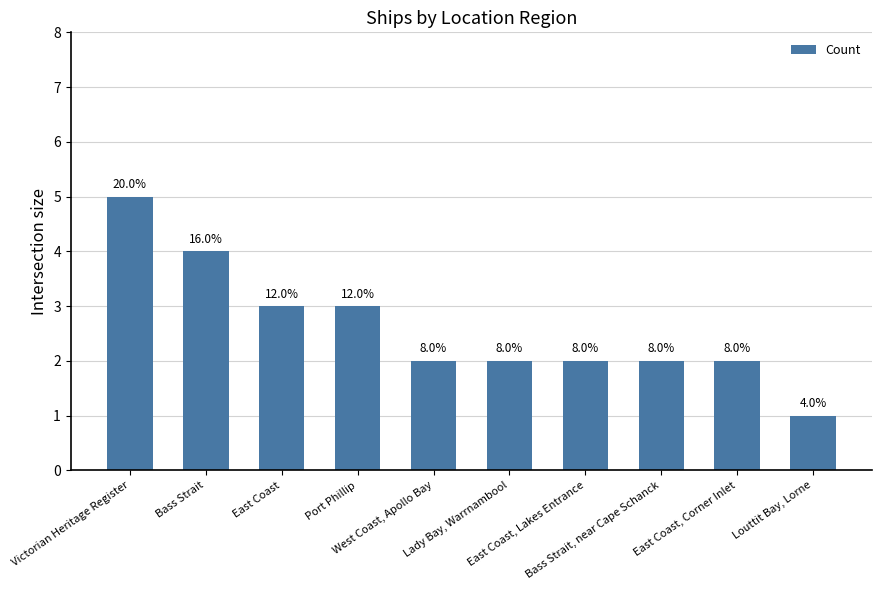

Reading right to left, list all the values displayed in this chart.

Louttit Bay, Lorne=1	East Coast, Corner Inlet=2	Bass Strait, near Cape Schanck=2	East Coast, Lakes Entrance=2	Lady Bay, Warrnambool=2	West Coast, Apollo Bay=2	Port Phillip=3	East Coast=3	Bass Strait=4	Victorian Heritage Register=5